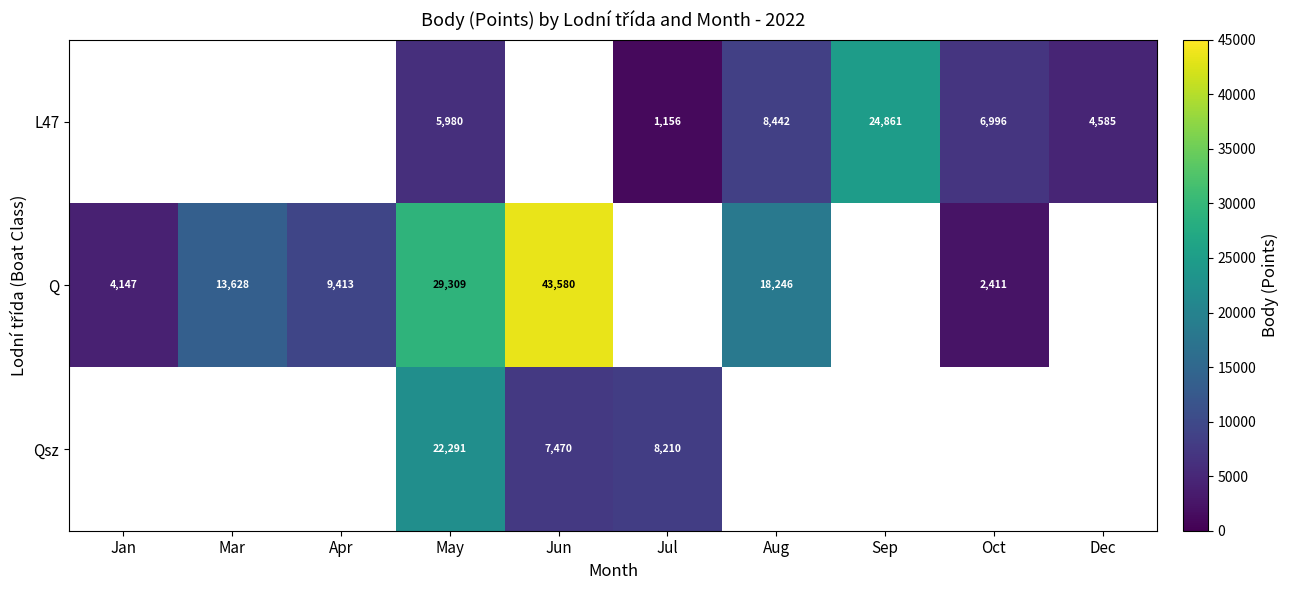

What is the spread (max minus min) of values at May?

23329